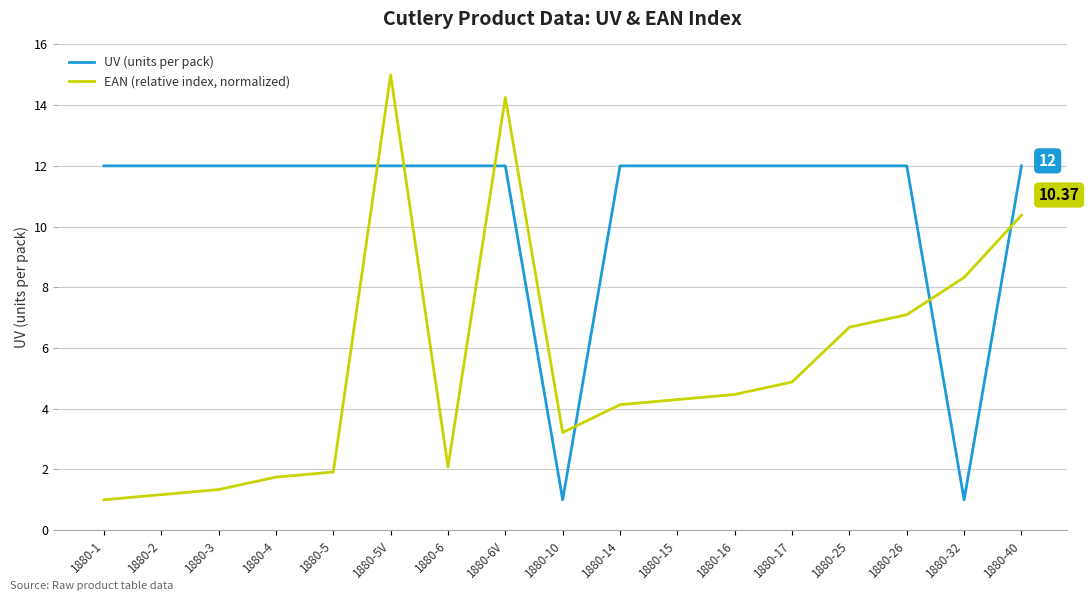

Between 1880-4 and 1880-5V, which series saw the biggest shift?

EAN (relative index, normalized)